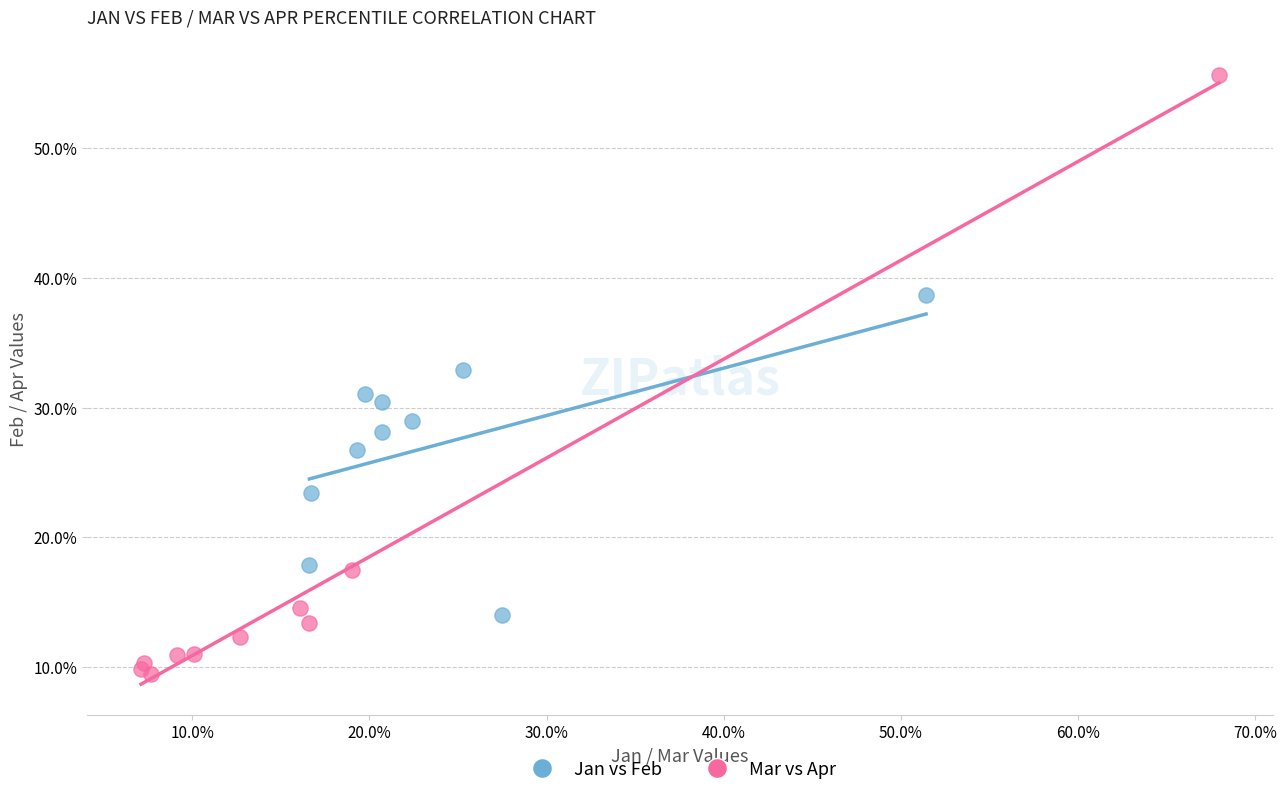

What are all the series names shown in the legend?

Jan vs Feb, Mar vs Apr